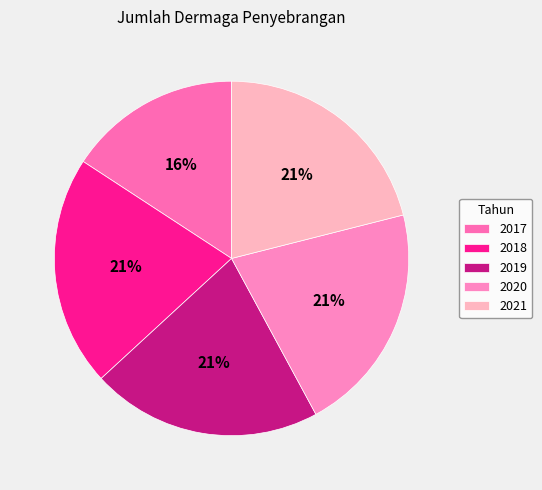

Which category has the smallest portion of the pie?

2017